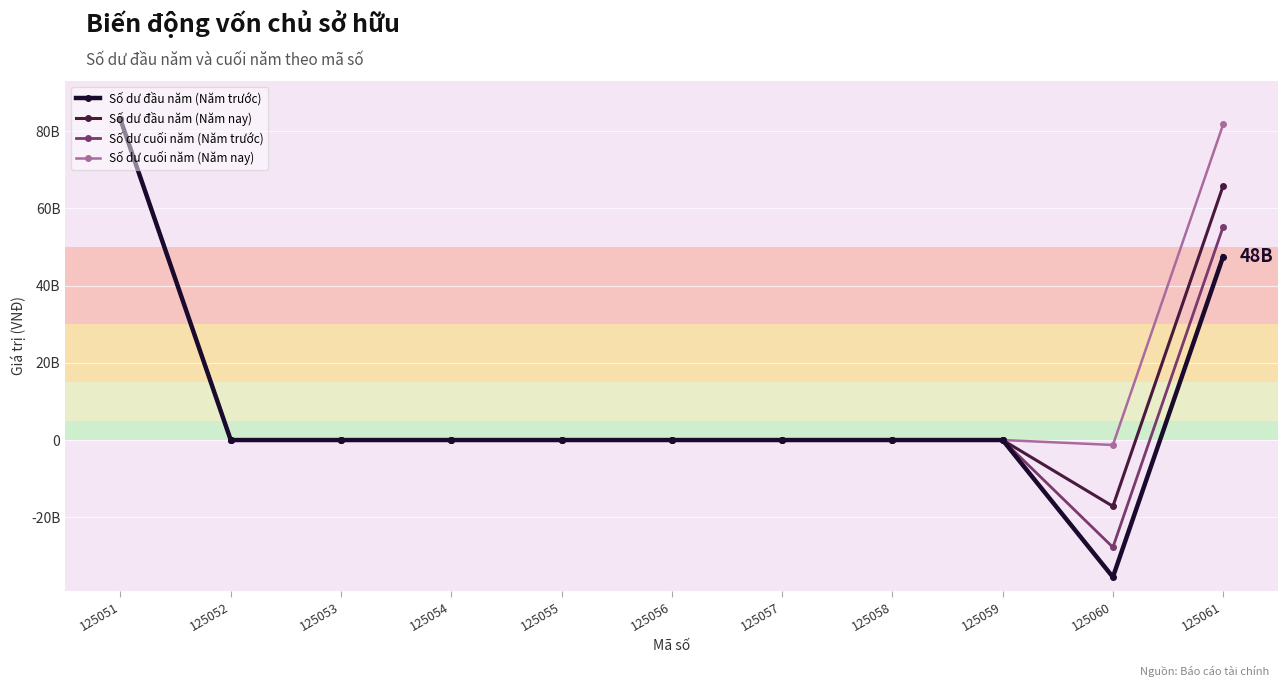

Reading left to right, extract all data points from this chart.

Số dư đầu năm (Năm trước): 125051=83000000000	125052=0	125053=0	125054=0	125055=0	125056=0	125057=0	125058=0	125059=0	125060=-35481519620	125061=47518480380
Số dư đầu năm (Năm nay): 125051=83000000000	125052=0	125053=0	125054=0	125055=0	125056=0	125057=0	125058=0	125059=0	125060=-17161744857	125061=65838255143
Số dư cuối năm (Năm trước): 125051=83000000000	125052=0	125053=0	125054=0	125055=0	125056=0	125057=0	125058=0	125059=0	125060=-27771662326	125061=55228337674
Số dư cuối năm (Năm nay): 125051=83000000000	125052=0	125053=0	125054=0	125055=0	125056=0	125057=0	125058=0	125059=0	125060=-1276945401	125061=81723054599